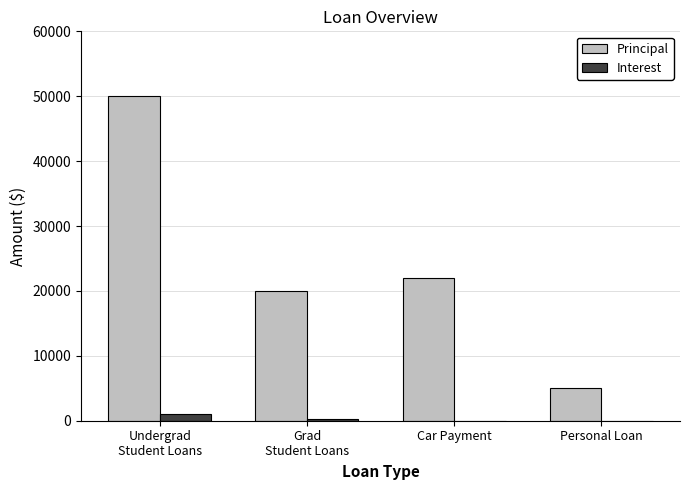

Are the bars grouped side by side (vs. stacked)?

Yes